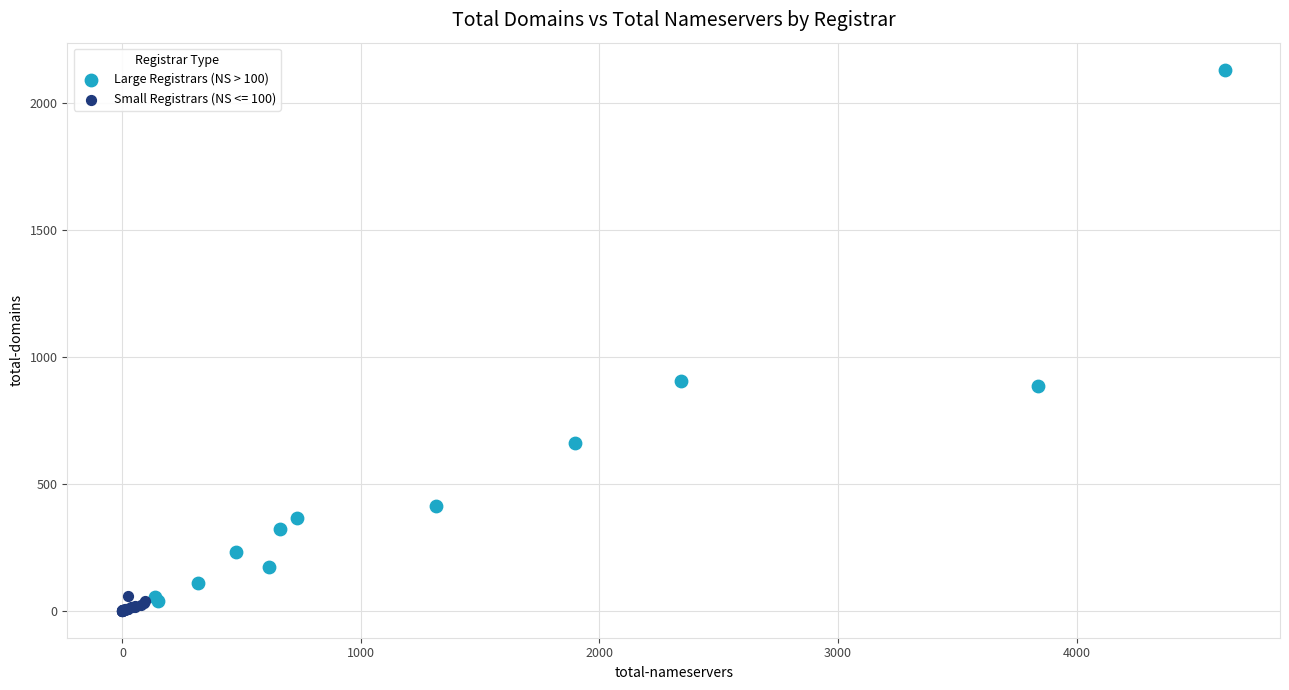

Which series has the widest spread of Y values?

Large Registrars (NS > 100)